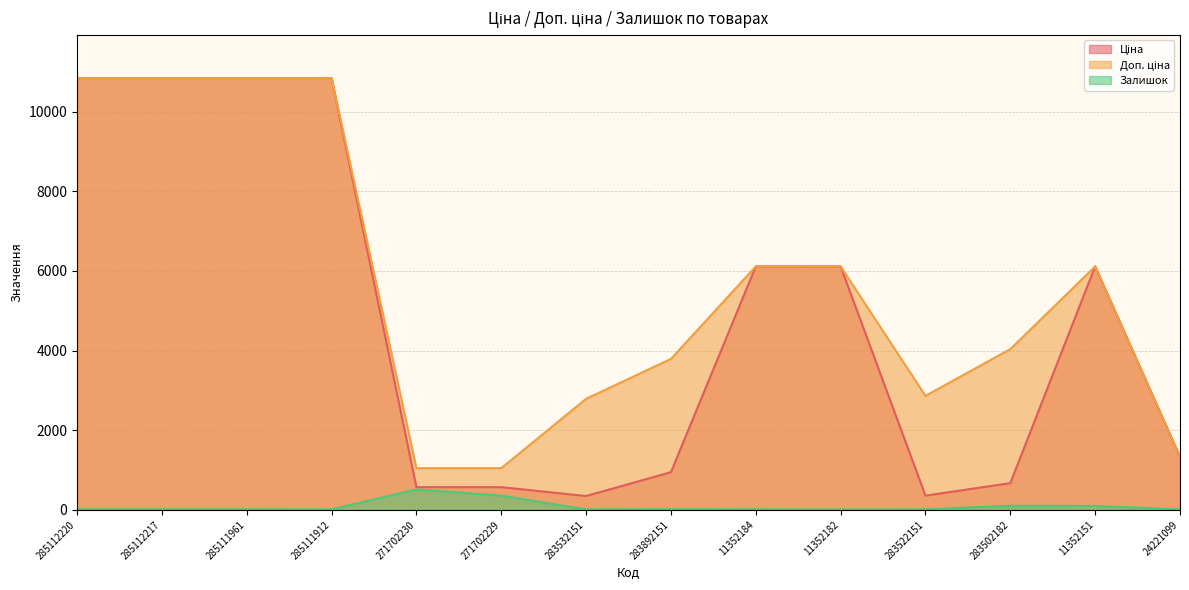

What is the label of the 9th point from the right?

271702229